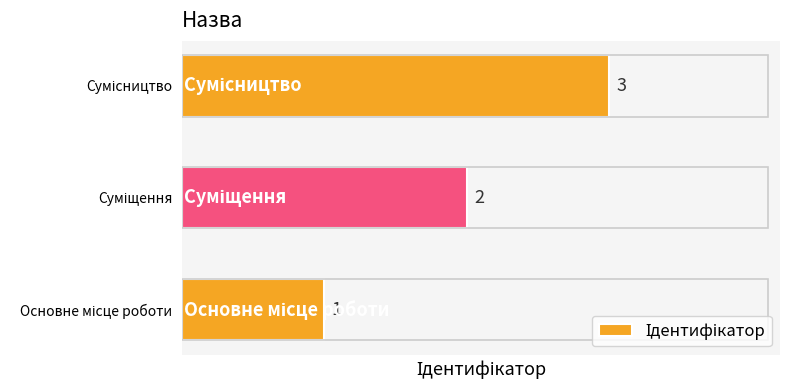

What is the greatest value displayed?

3